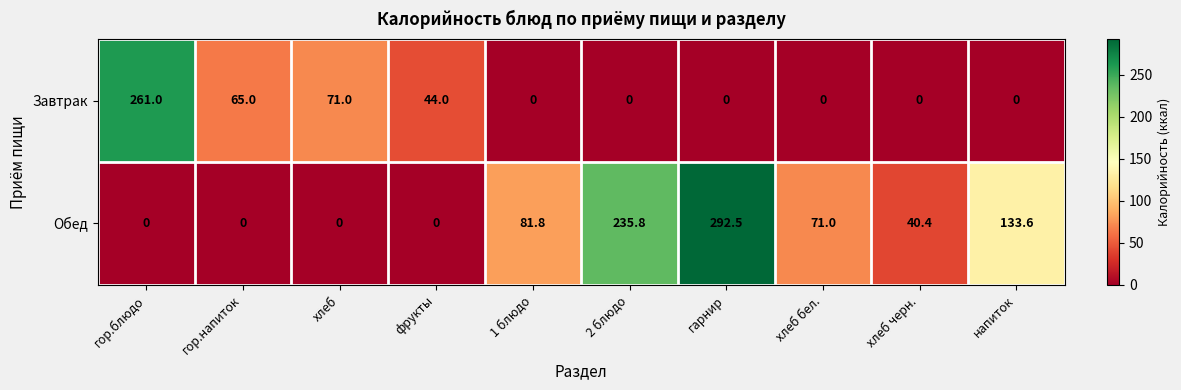

List the series in order of their peak value, highest first.

Обед, Завтрак